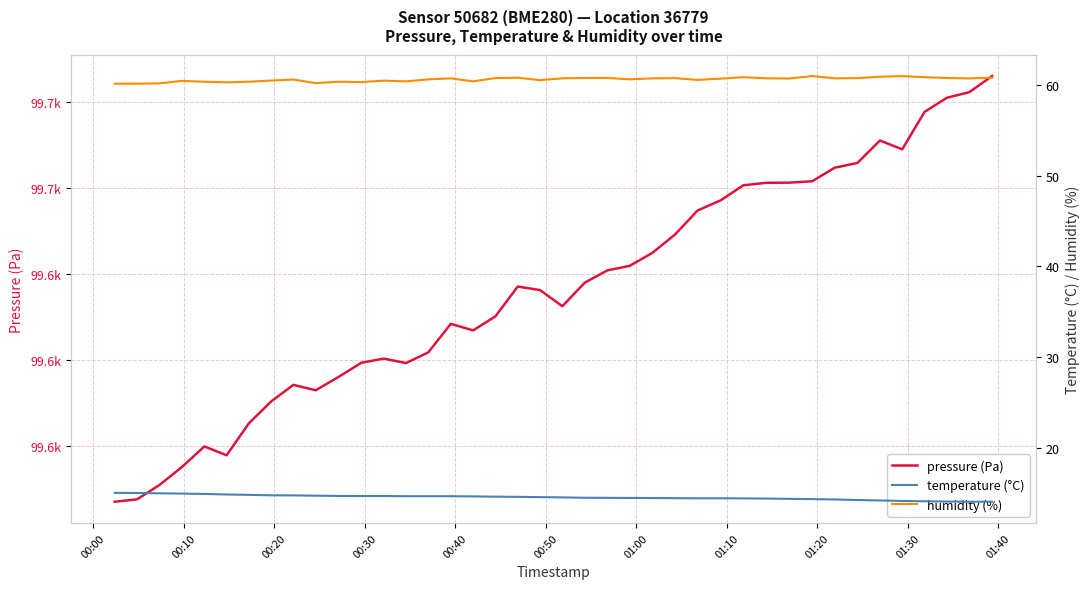

Which series has the largest range (max minus min)?

pressure (Pa)